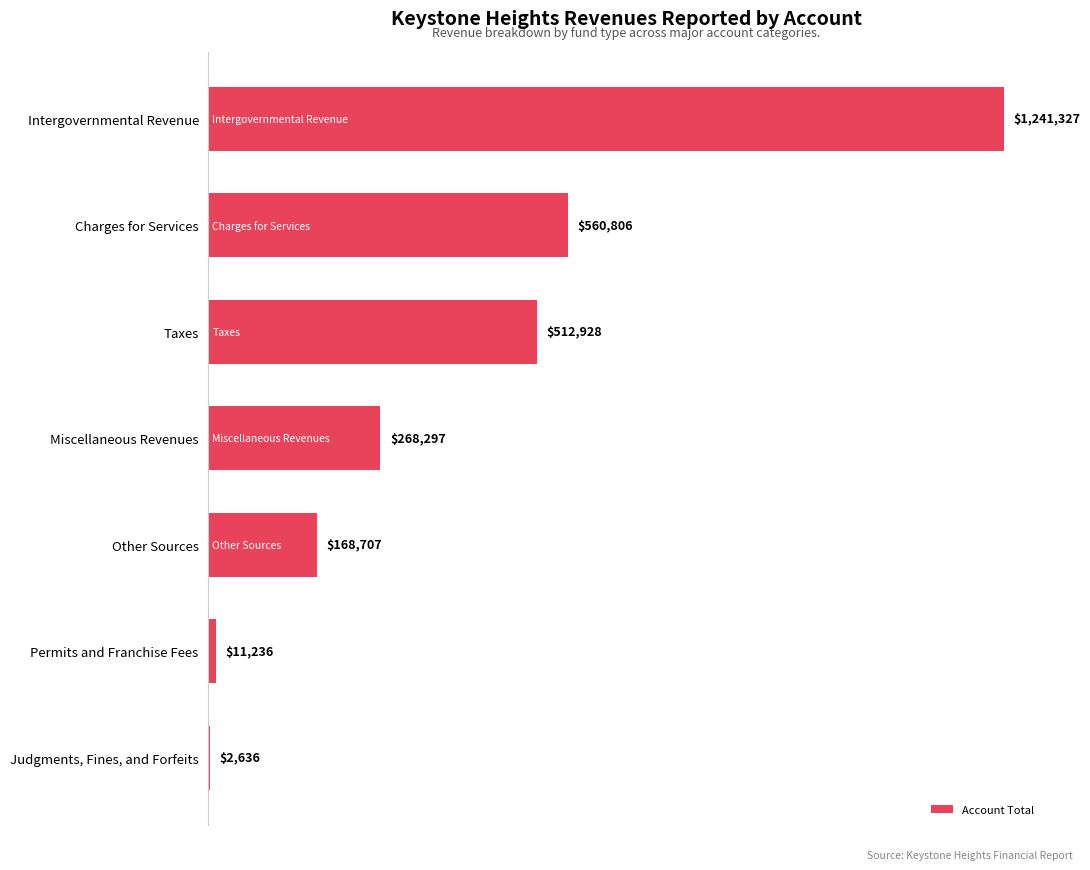

What is the difference between the maximum and minimum values?

1238691